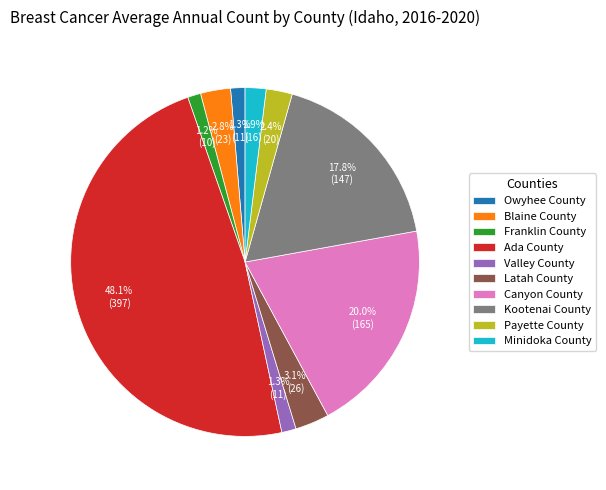

Is there any slice that represents more than half of the pie?

No